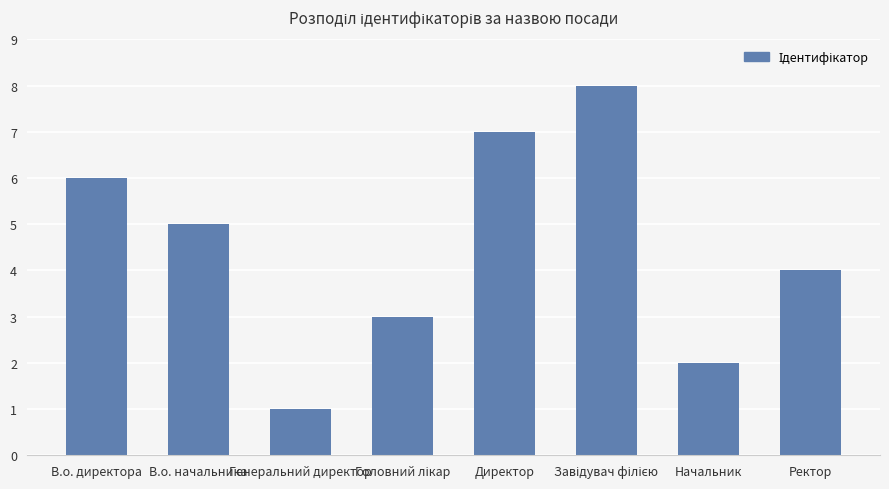

Reading left to right, list all the values displayed in this chart.

6	5	1	3	7	8	2	4